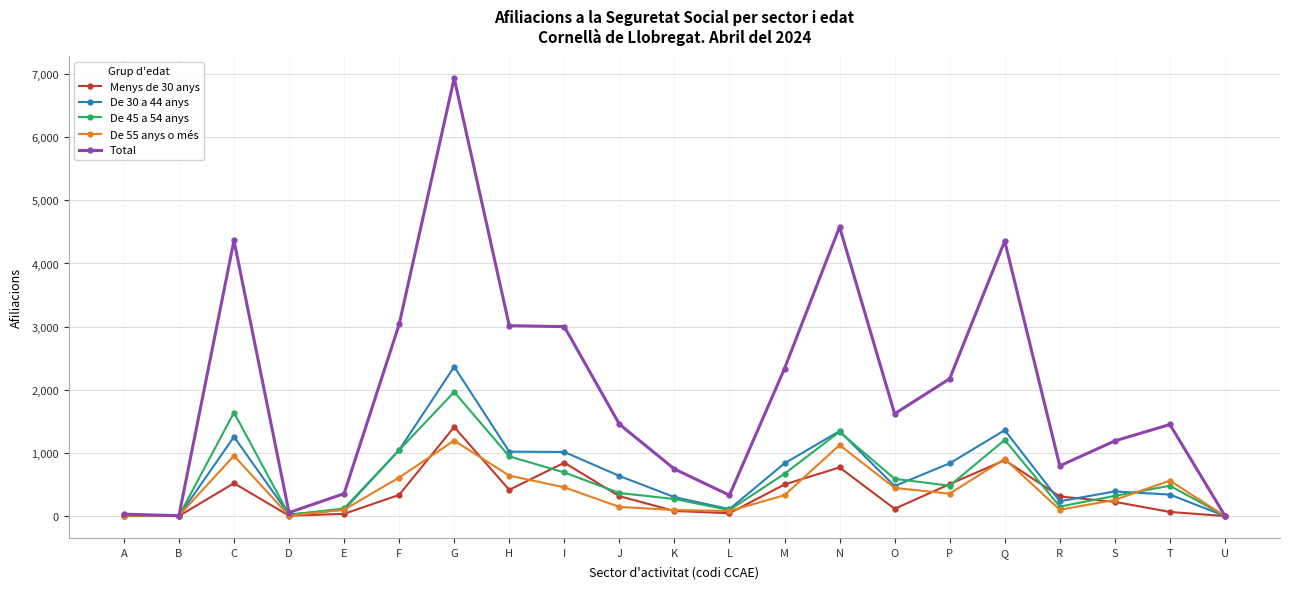

Where is the first local maximum for Menys de 30 anys?

C